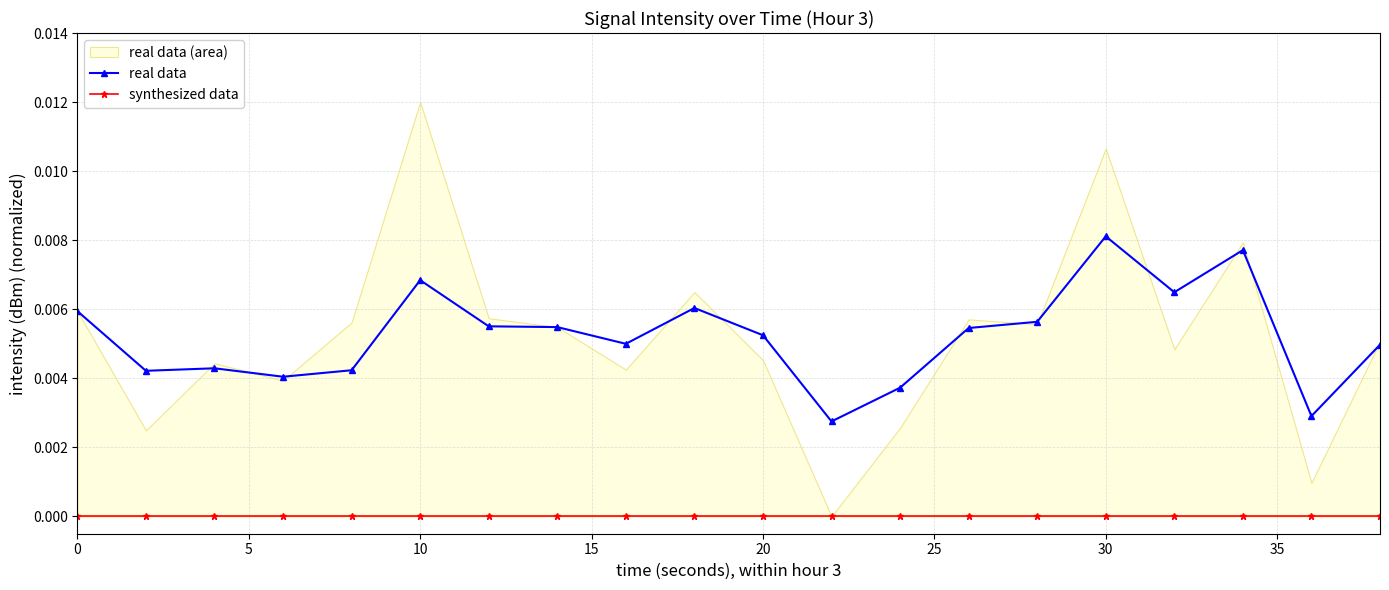

True or false: real data has more than 0 points higher than both neighbors.

True